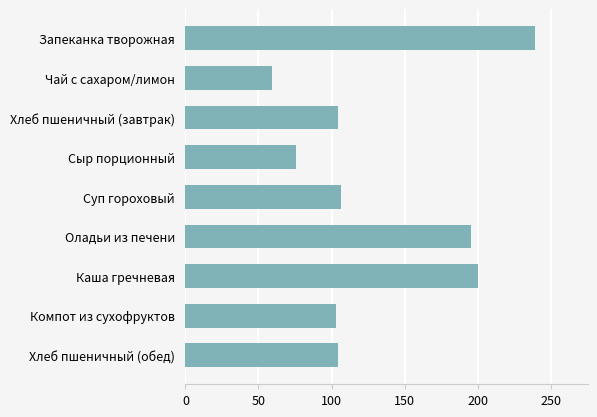

At which category does the chart reach its minimum across all series?

Чай с сахаром/лимон